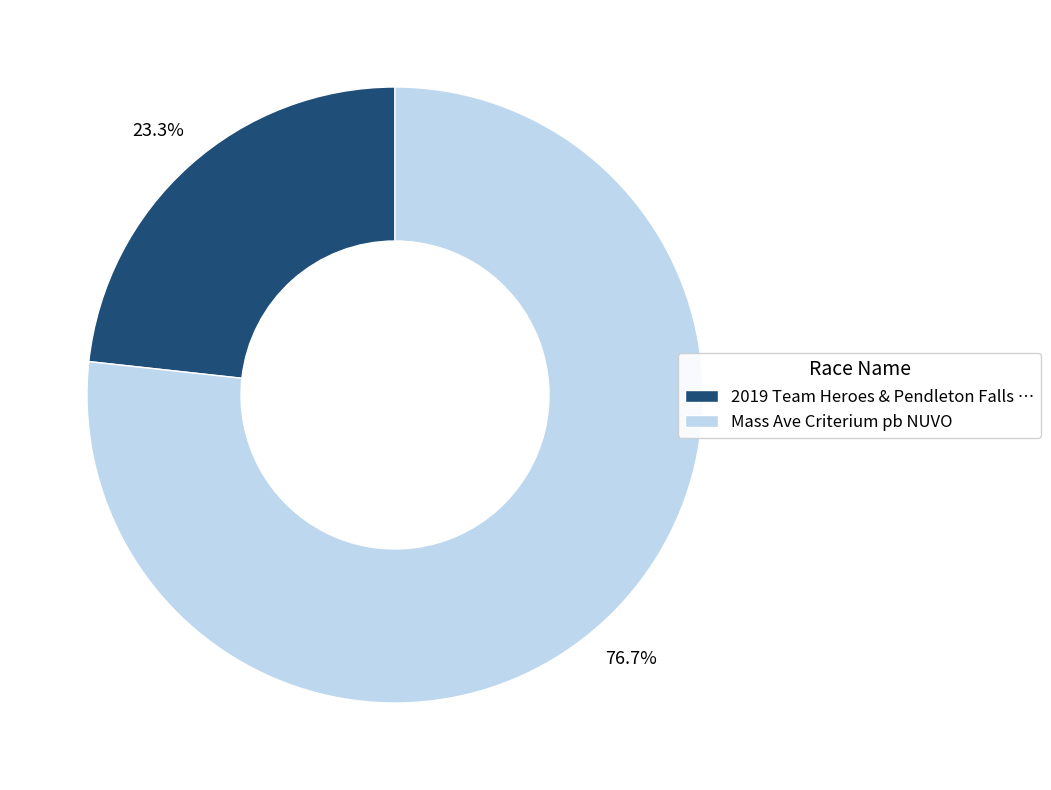

Between 2019 Team Heroes & Pendleton Falls … and Mass Ave Criterium pb NUVO, which is larger?

Mass Ave Criterium pb NUVO